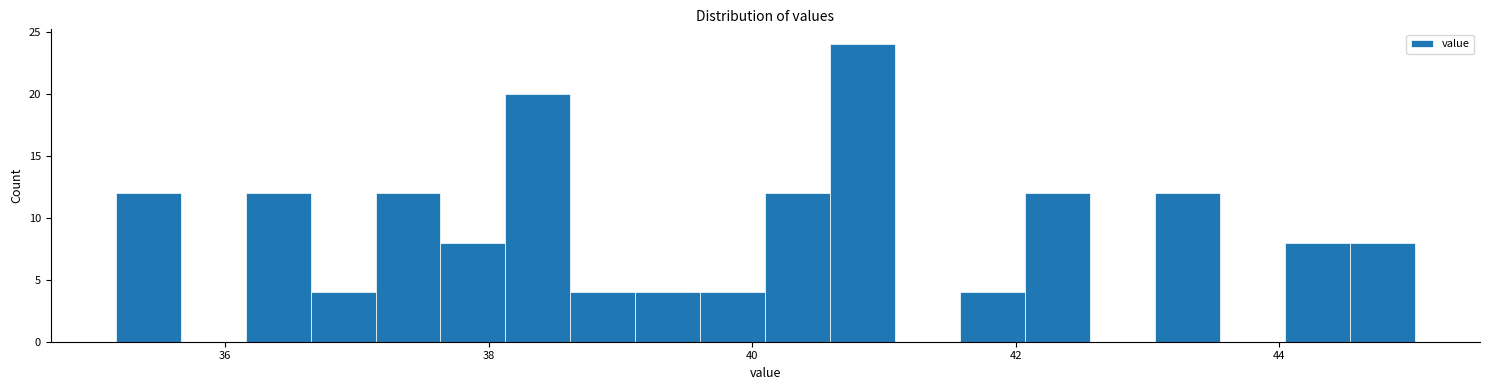

Around what value on the x-axis is the tallest bar? Give the approximate position of its centre, as read against the axis.

40.8